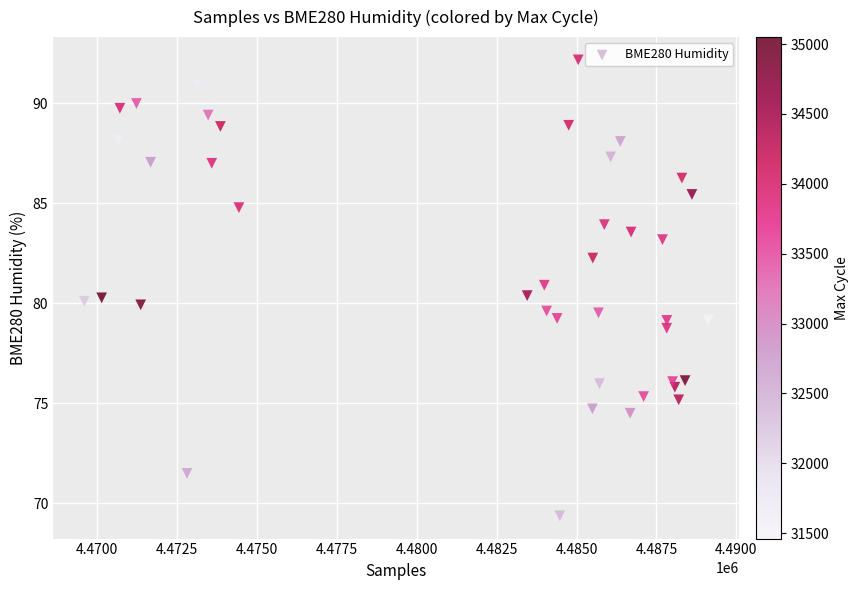

What is the range of Y values (max minus min)?

22.8